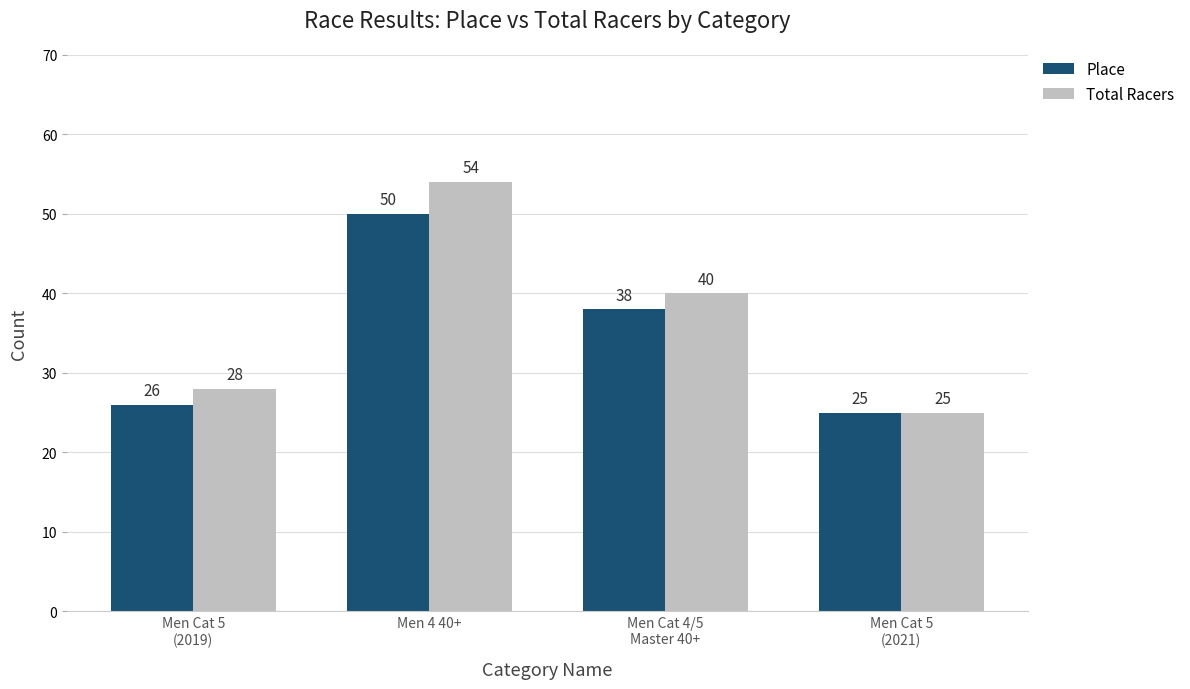

Rank the series by their average value, from highest to lowest.

Total Racers, Place